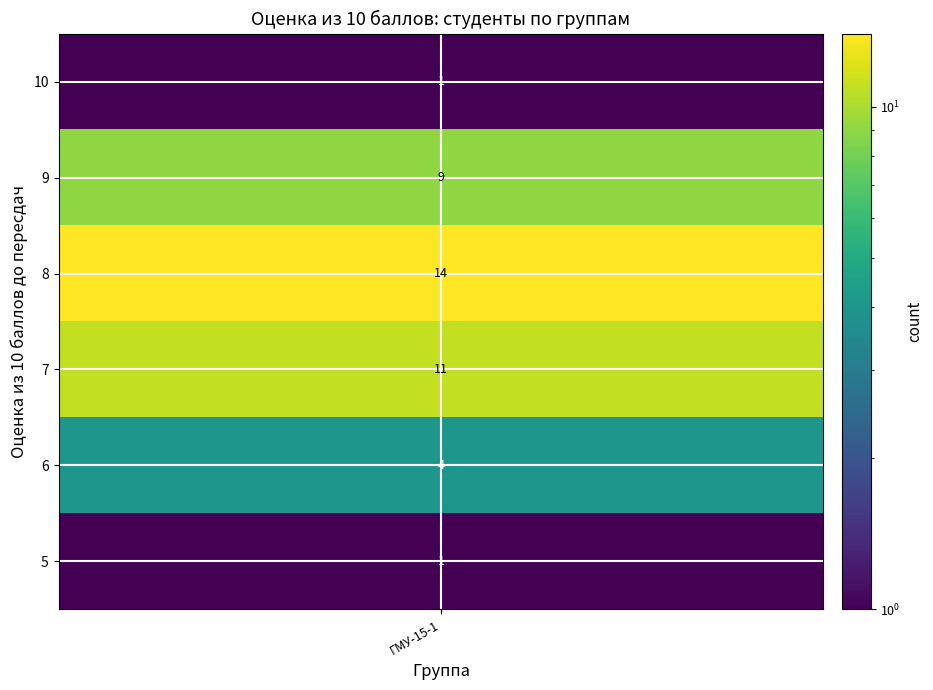

Between 6 and 9, which series saw the biggest shift?

5